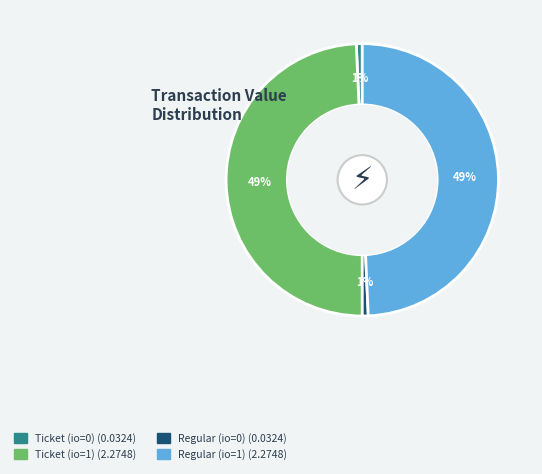

Does Ticket (io=0) account for over 50% of the chart?

No